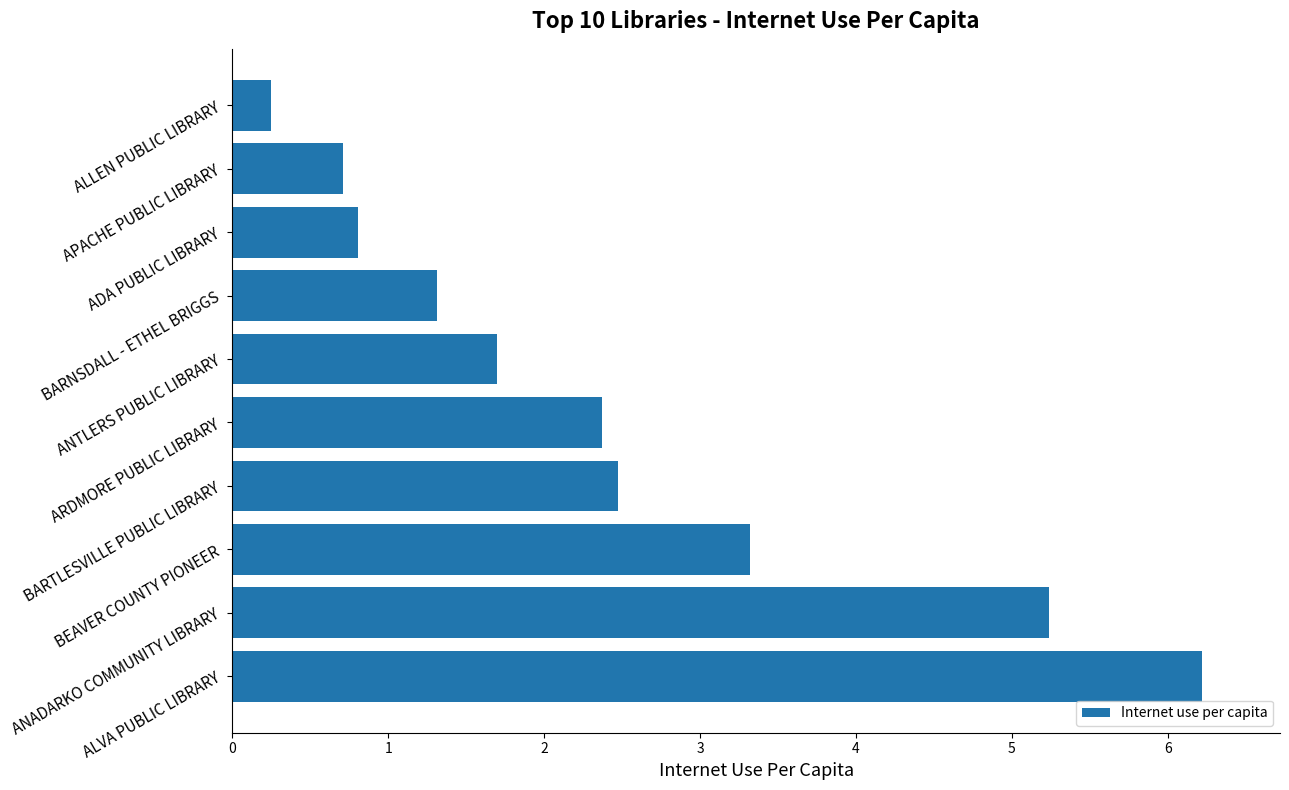

What is the greatest value displayed?

6.2